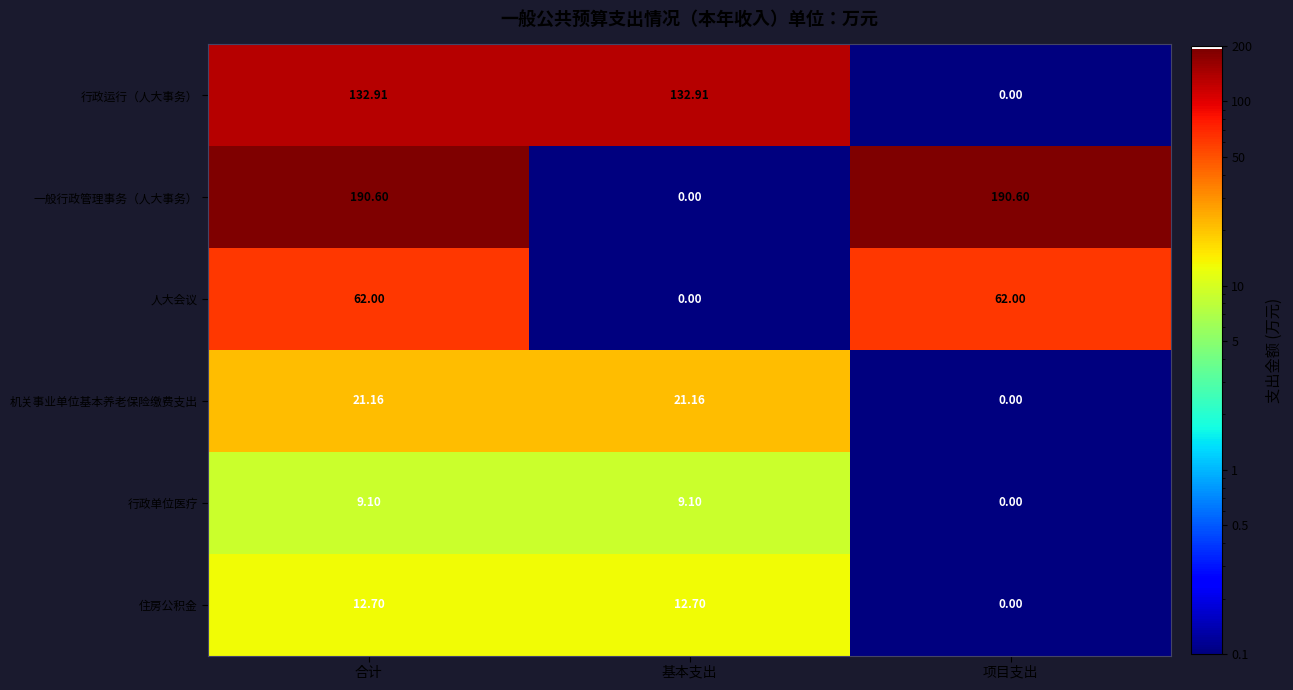

Which series has the largest range (max minus min)?

一般行政管理事务（人大事务）